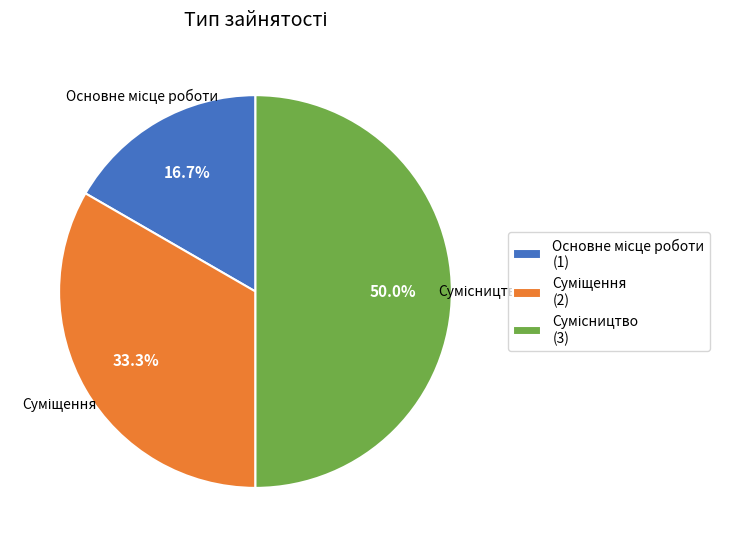

Is there any slice that represents more than half of the pie?

No